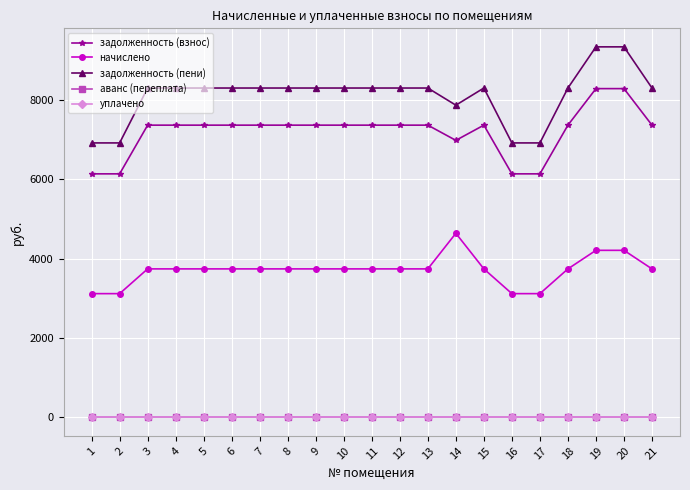

Does the chart have visible grid lines?

Yes